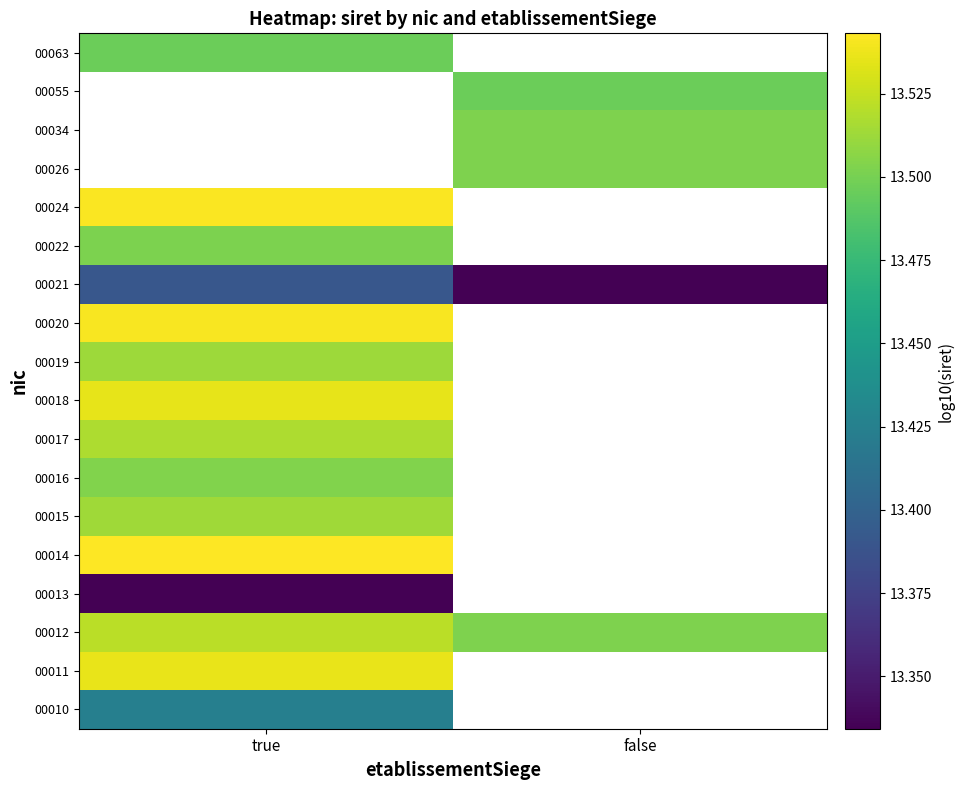

The value of 00063 at true is 13.5. True or false?

True